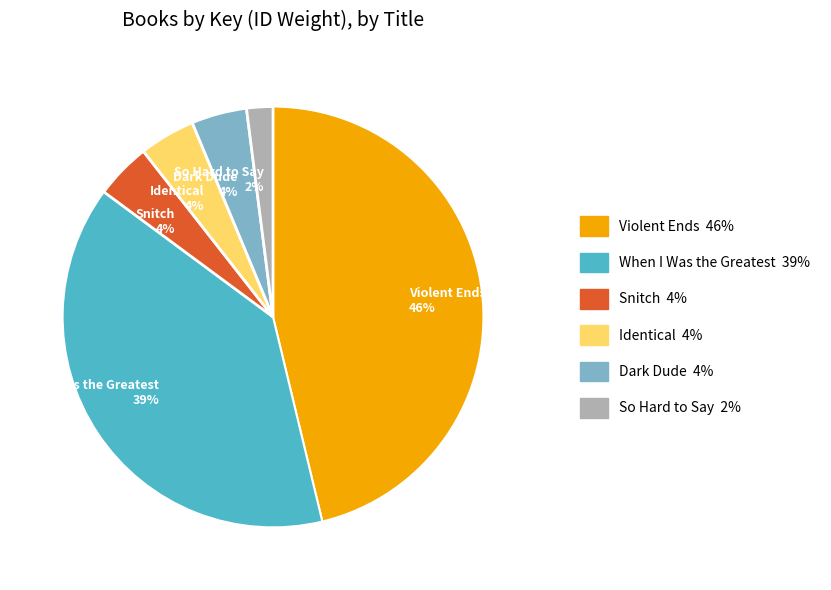

Which category has the biggest portion of the pie?

Violent Ends